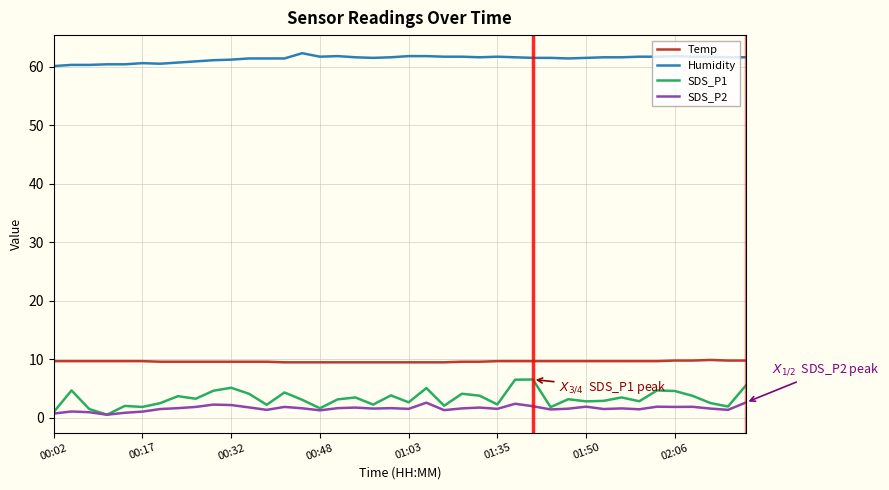

What is the highest value of the SDS_P1 series?

6.6